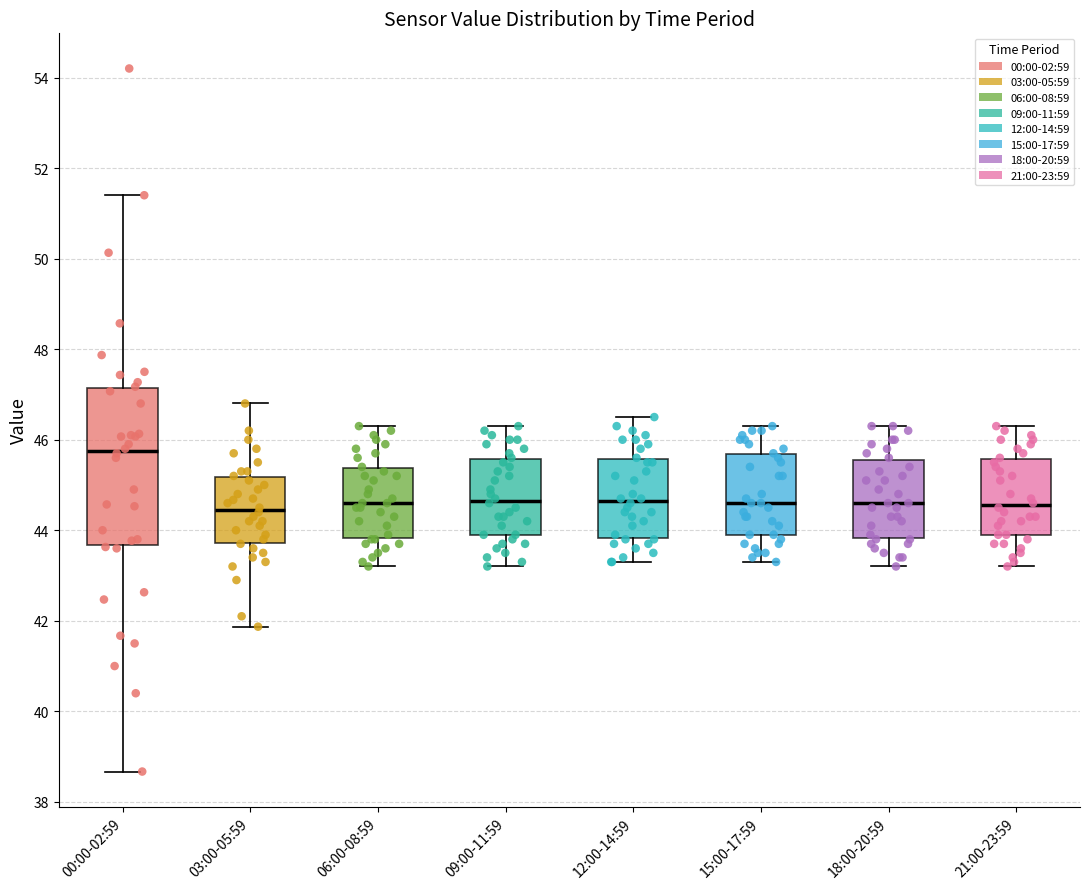

Reading left to right, read every box against the y-axis: the position of its median line, the range the box covers, and the ends of its whiskers. The values are not printed on the chart, so give them approximately, as read against the axis.

00:00-02:59: median 45.8, box 43.6 to 47.2, whiskers 38.6 to 51.4
03:00-05:59: median 44.4, box 43.8 to 45.2, whiskers 41.8 to 46.8
06:00-08:59: median 44.6, box 43.8 to 45.4, whiskers 43.2 to 46.4
09:00-11:59: median 44.6, box 44.0 to 45.6, whiskers 43.2 to 46.4
12:00-14:59: median 44.6, box 43.8 to 45.6, whiskers 43.4 to 46.6
15:00-17:59: median 44.6, box 44.0 to 45.6, whiskers 43.4 to 46.4
18:00-20:59: median 44.6, box 43.8 to 45.6, whiskers 43.2 to 46.4
21:00-23:59: median 44.6, box 44.0 to 45.6, whiskers 43.2 to 46.4